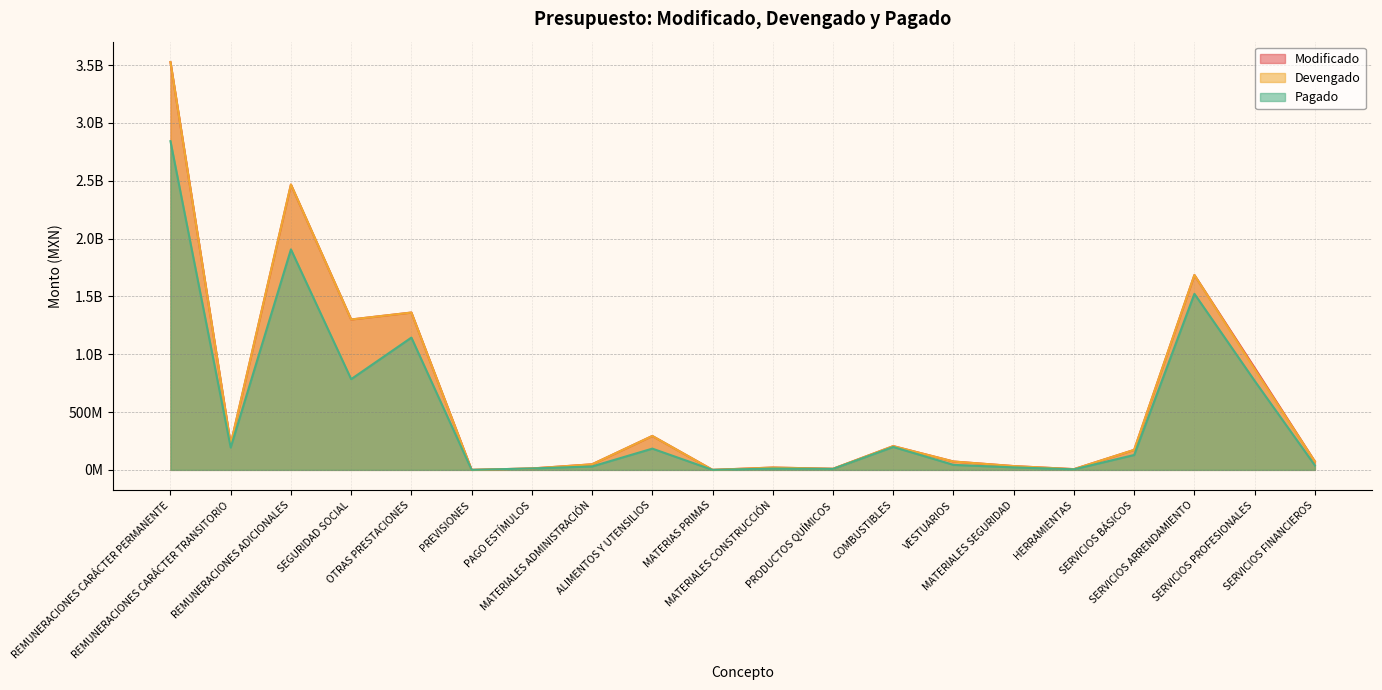

What is the average value of the Pagado series?

492223313.3